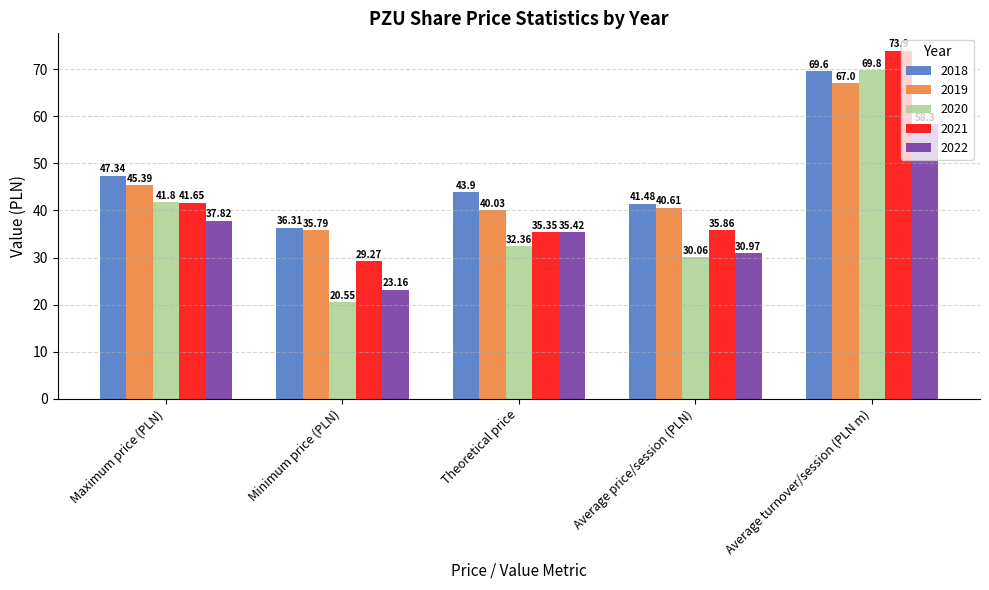

What position from the right is Maximum price (PLN)?

5